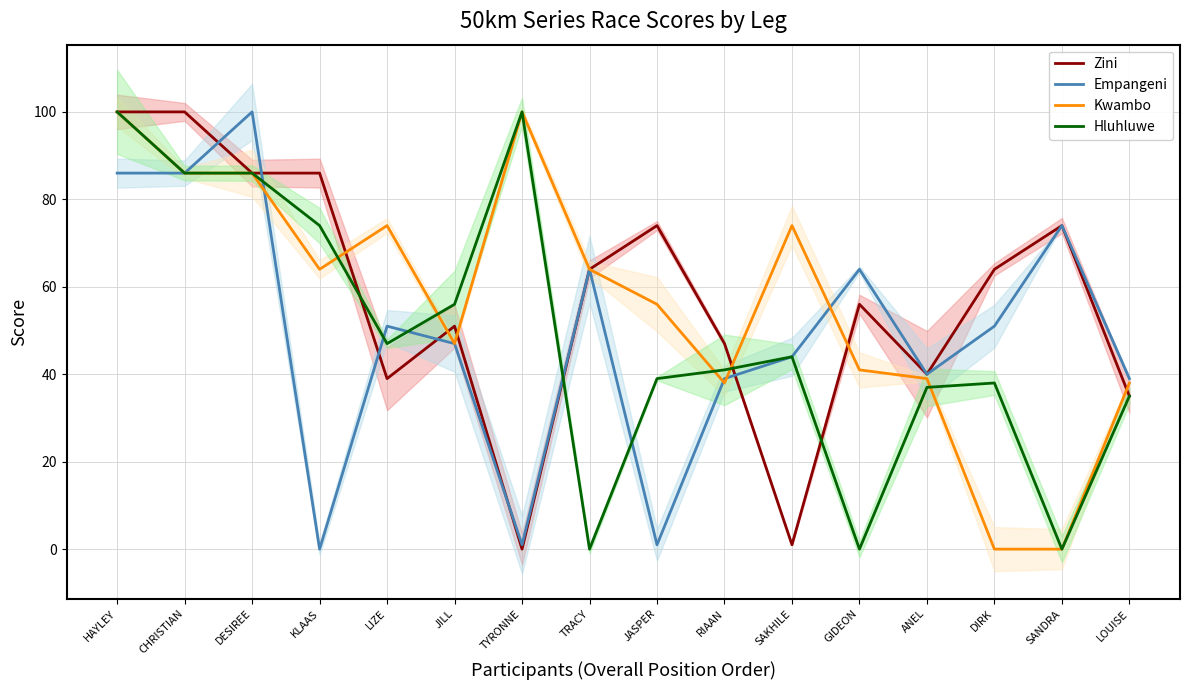

What value does the Kwambo series have at KLAAS, to the nearest 5?

65